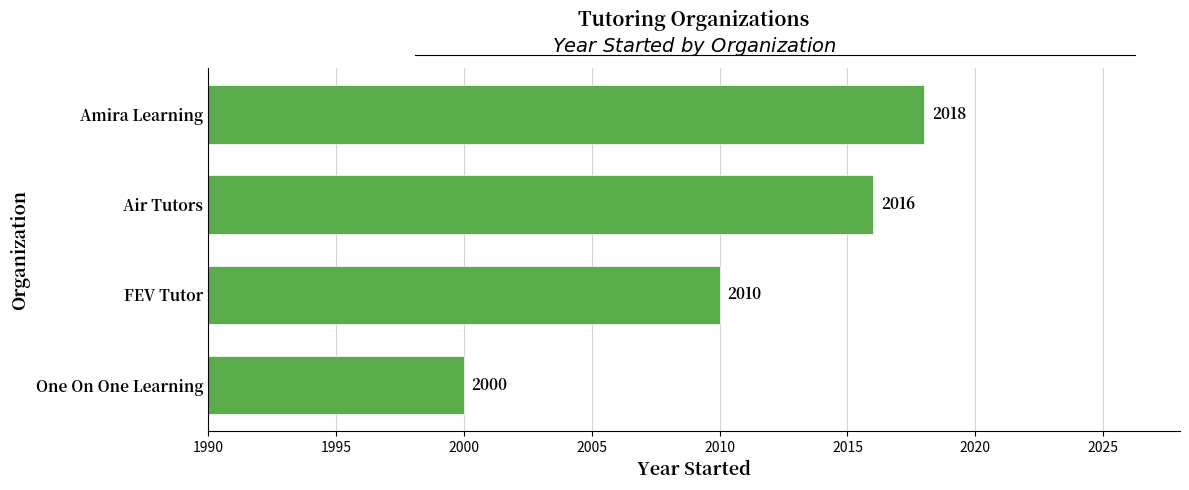

List the labels in order of value, smallest first.

One On One Learning, FEV Tutor, Air Tutors, Amira Learning